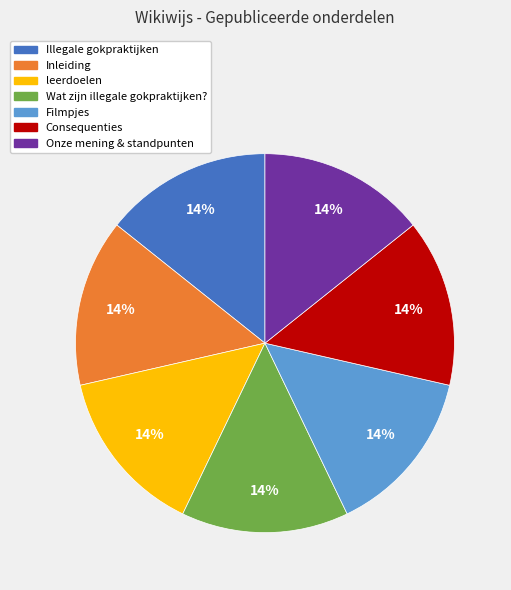

Is there a majority slice in this chart?

No